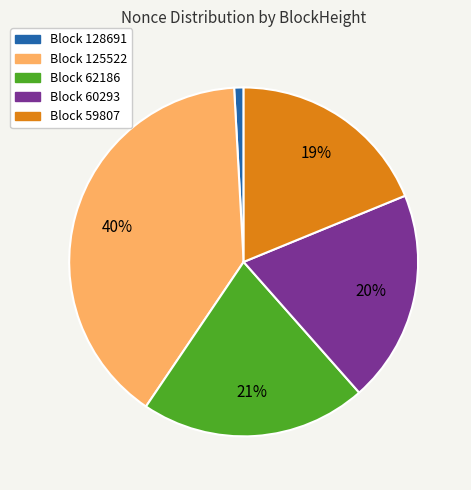

To the nearest percent, what is the average slice percentage?

20%